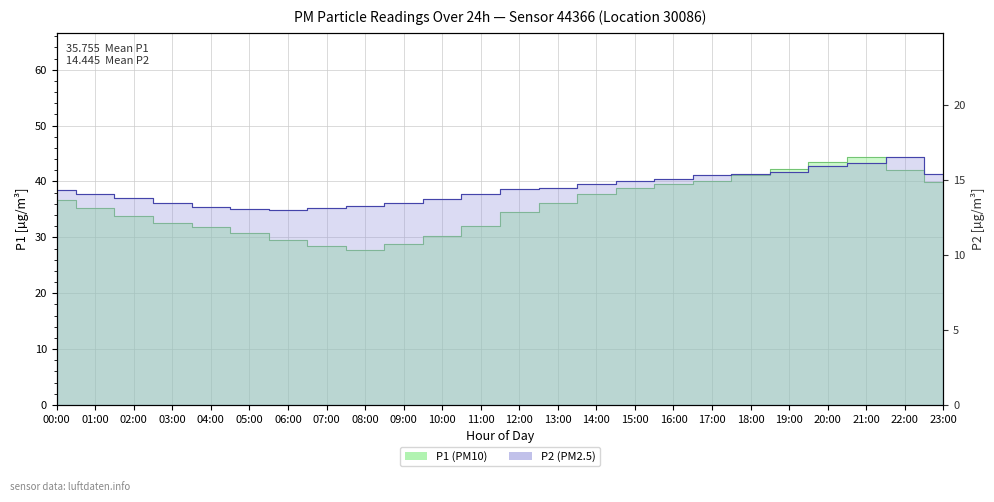

How many interior local valleys does the P2 series have?

1